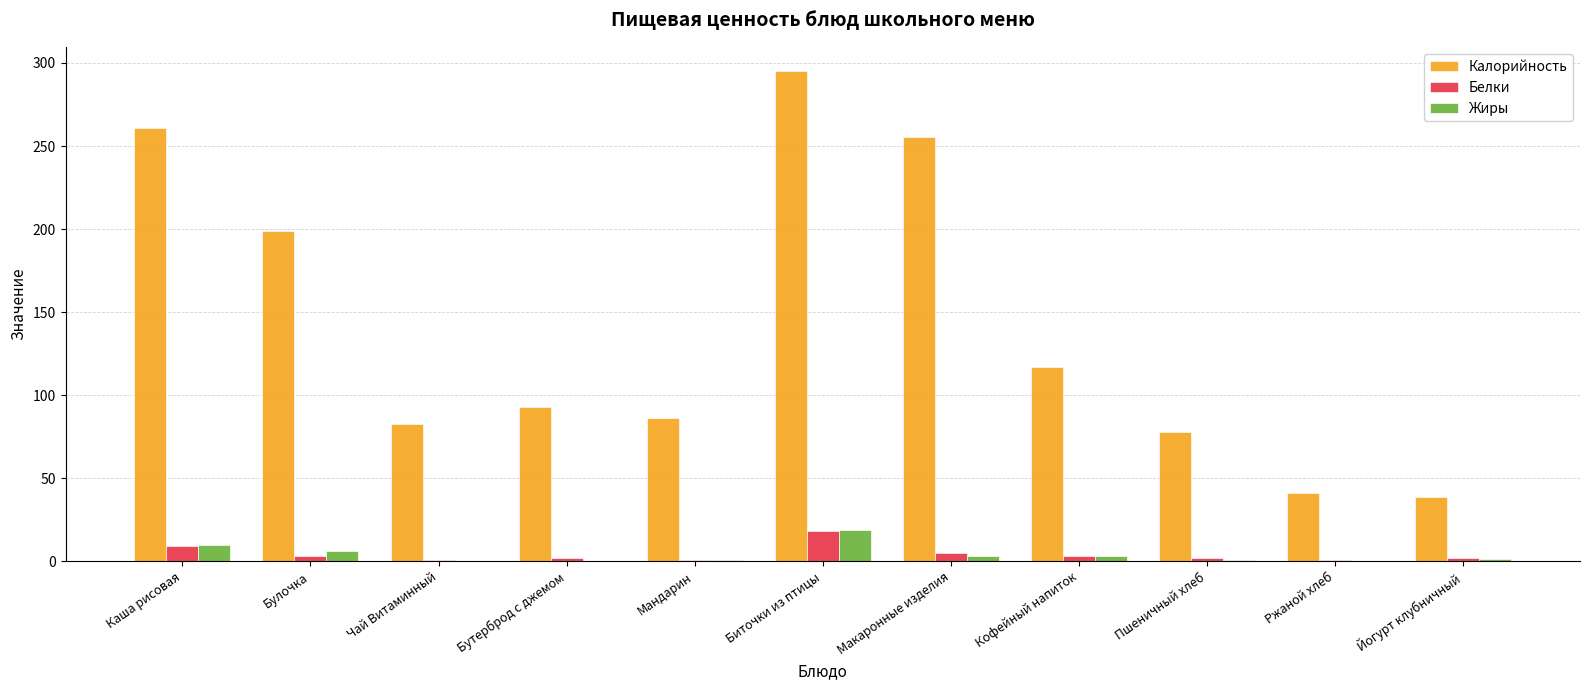

Which category has the highest value across all series?

Биточки из птицы